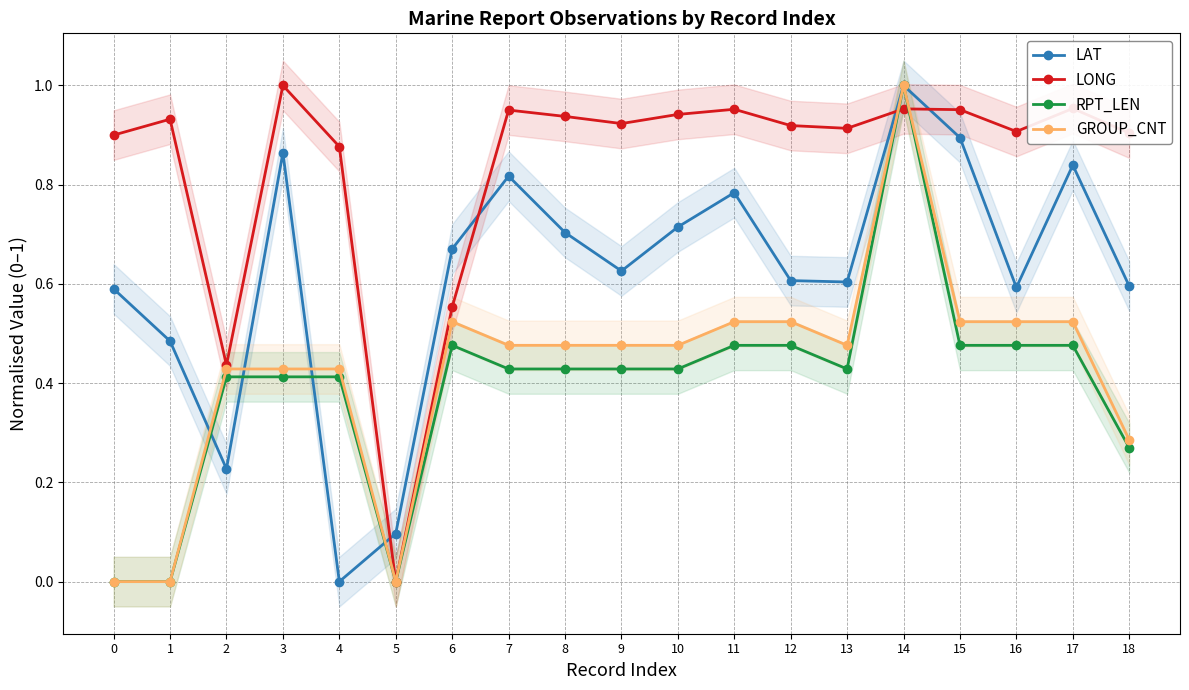

Between 6 and 16, which series saw the biggest shift?

LONG